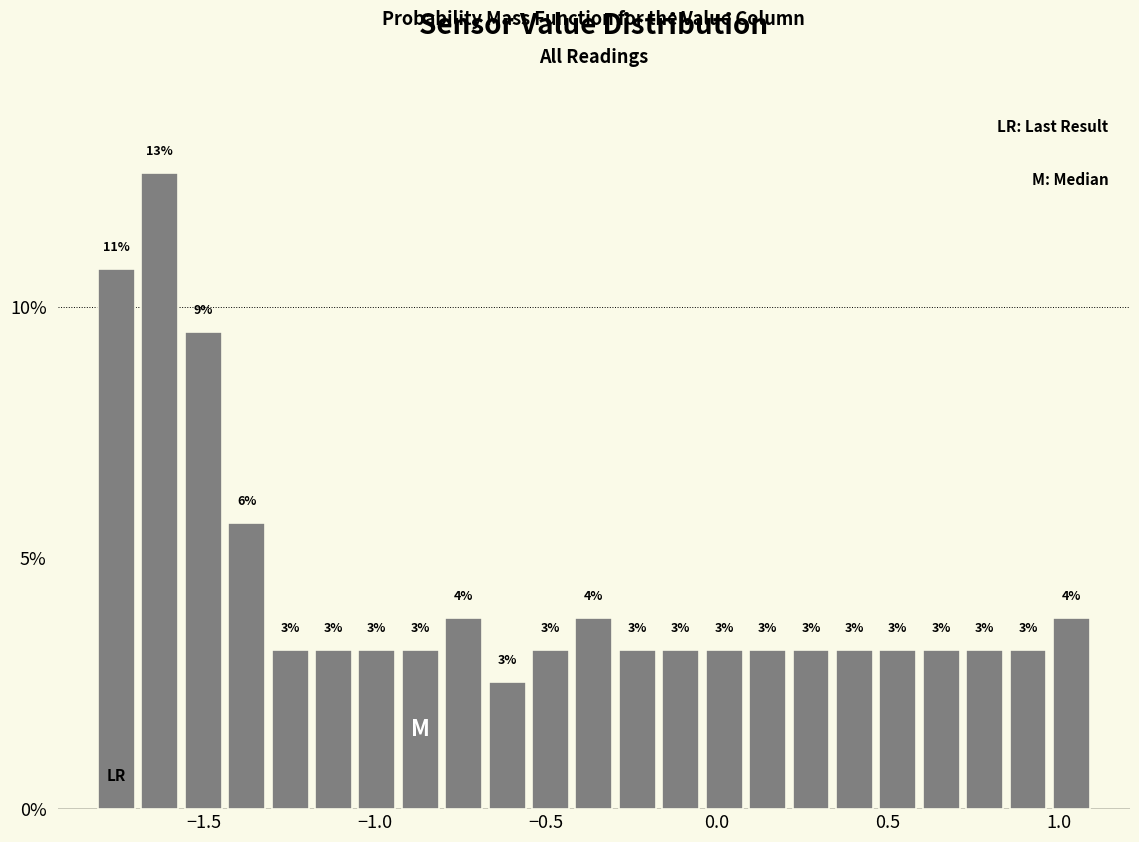

Read against the x-axis, roughly where is the centre of the tallest bar?

-1.65